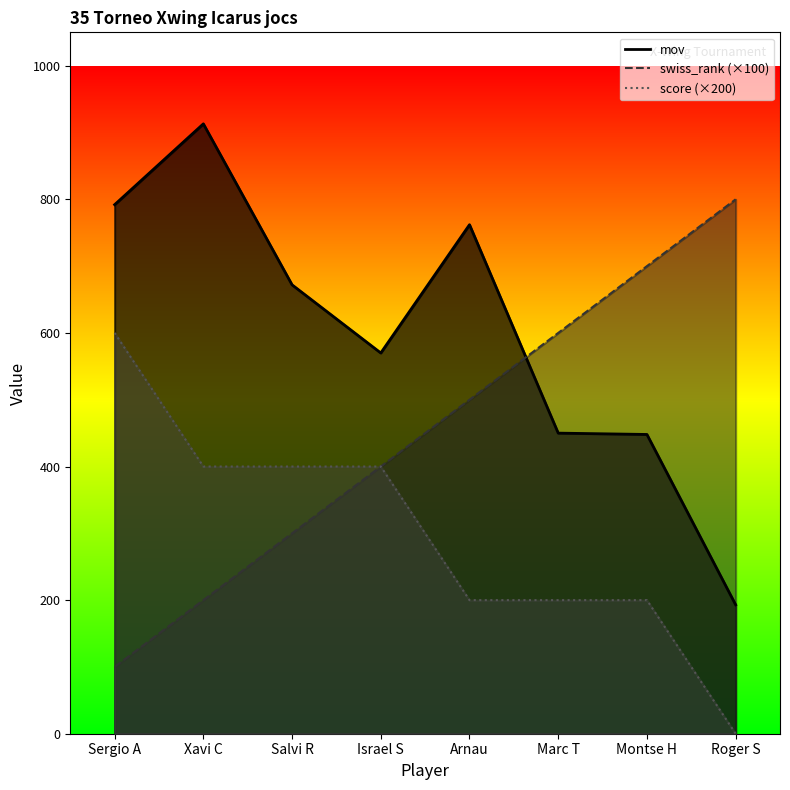

Is it true that swiss_rank equals 600 at Marc T?

True